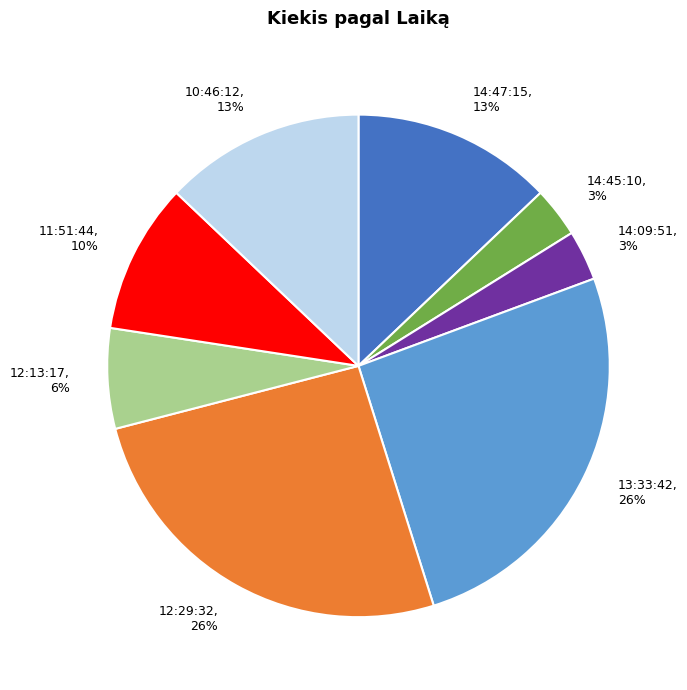

True or false: 14:47:15, 13% accounts for 1% of the total.

False